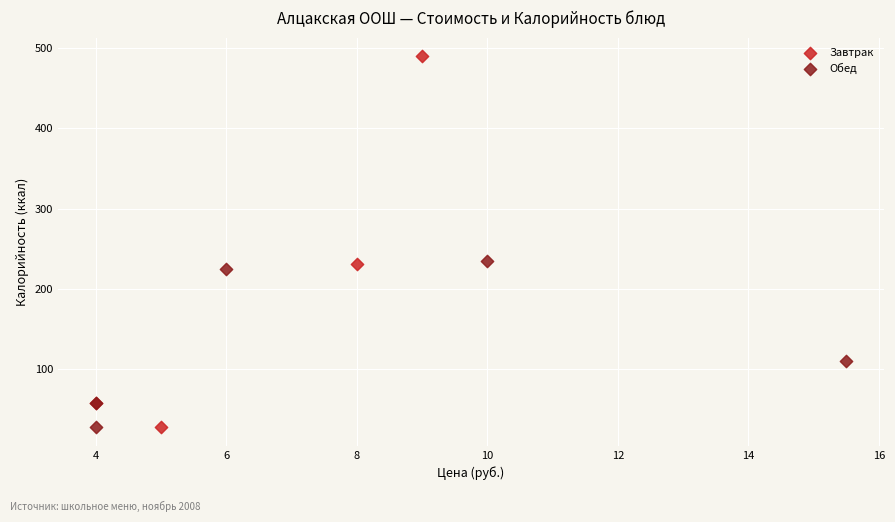

Which series has the largest Y range (max minus min)?

Завтрак